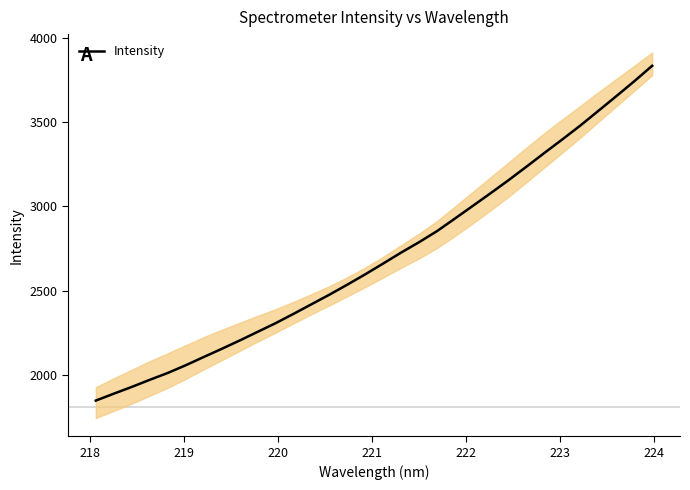

Count the number of data series in this chart.

1